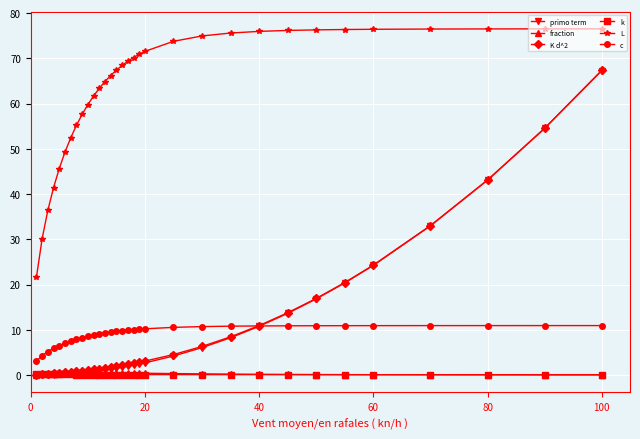

Which series ends up on top after the final intersection of primo term and fraction?

primo term